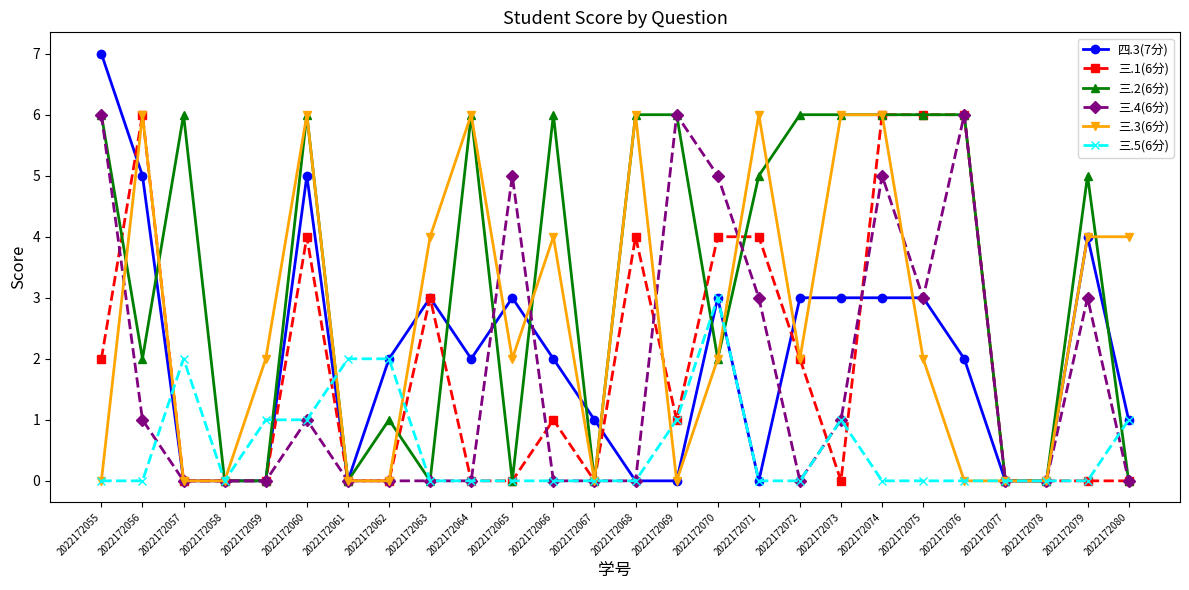

True or false: 三.2(6分) has more than 2 points higher than both neighbors.

True